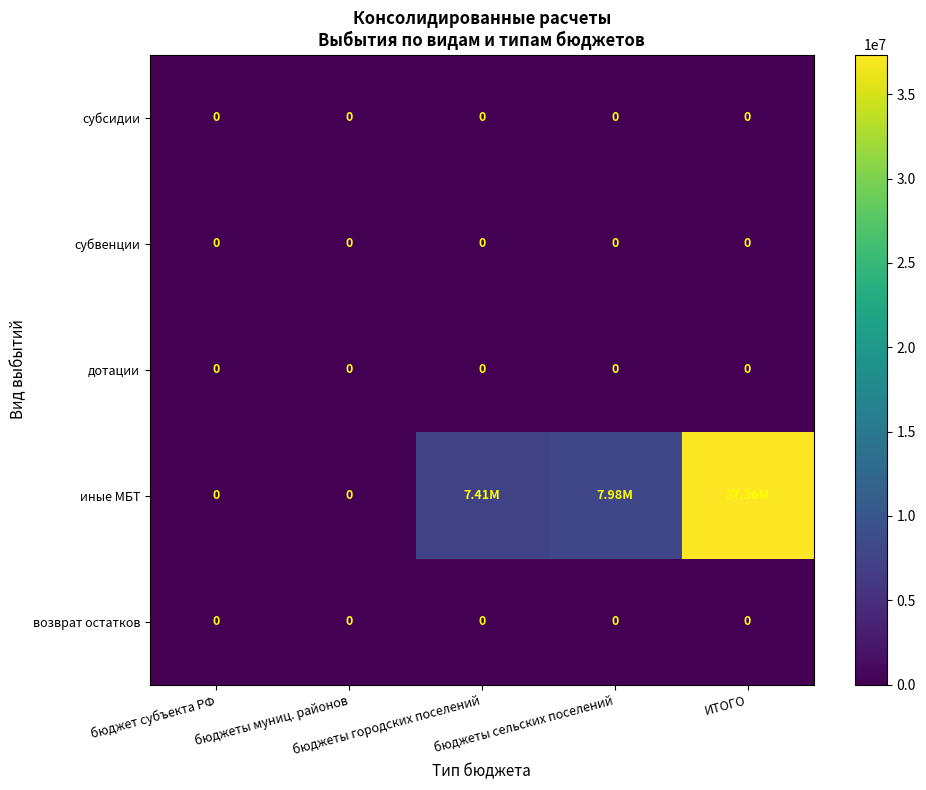

The value of иные МБТ at ИТОГО is 37358176.8. True or false?

True